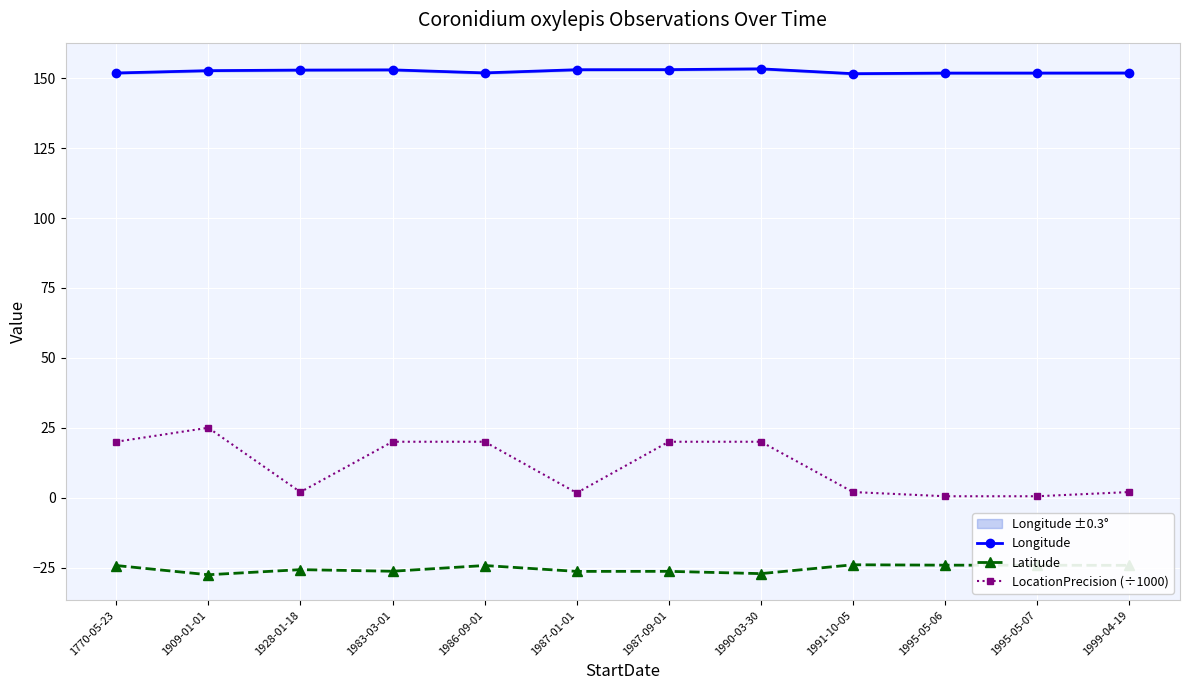

Reading right to left, what are all the values shown in this chart?

Longitude: 151.9	151.9	151.9	151.7	153.4	153.1	153.1	152.0	153.0	153.0	152.8	151.9
Latitude: -24.2	-24.2	-24.2	-24.0	-27.2	-26.4	-26.4	-24.3	-26.3	-25.8	-27.6	-24.3
LocationPrecision (÷1000): 2.0	0.5	0.5	2.0	20.0	20.0	1.7	20.0	20.0	2.0	25.0	20.0